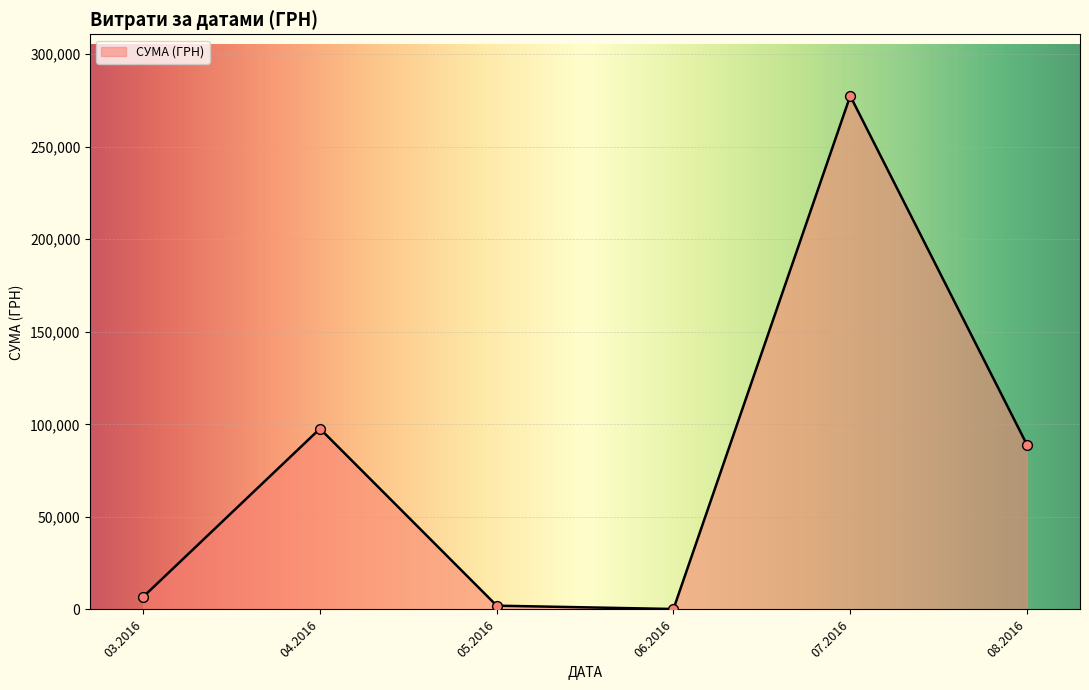

Between 03.2016 and 04.2016, which is larger?

04.2016